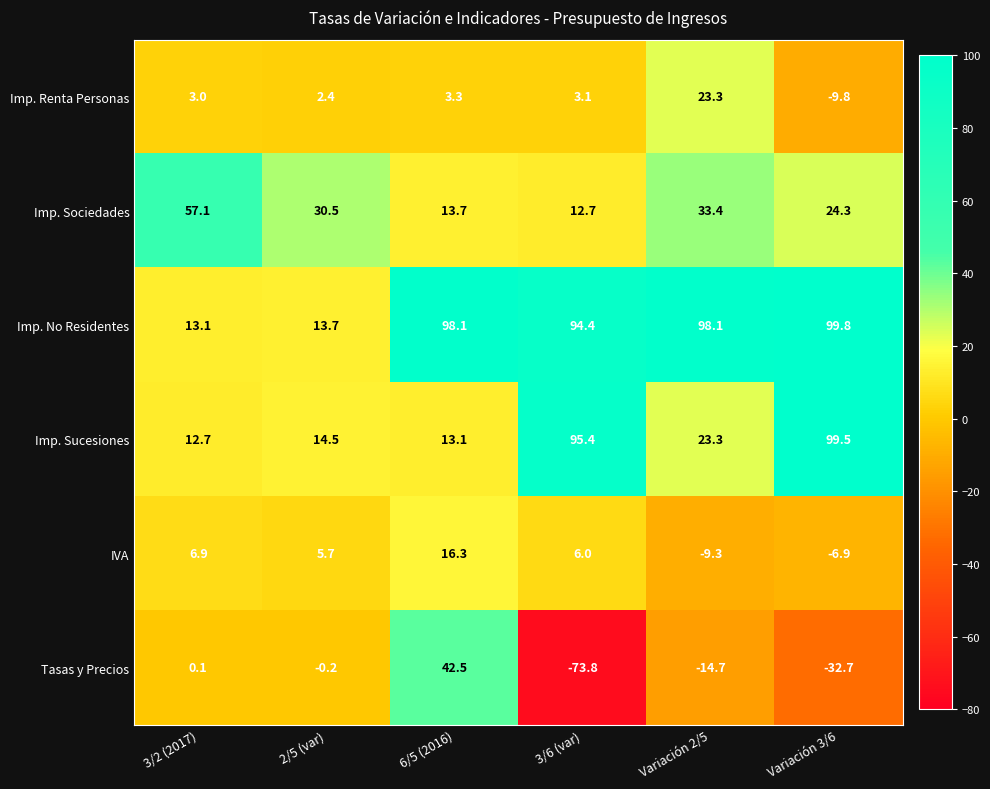

Which series has the largest total across all categories?

Imp. No Residentes